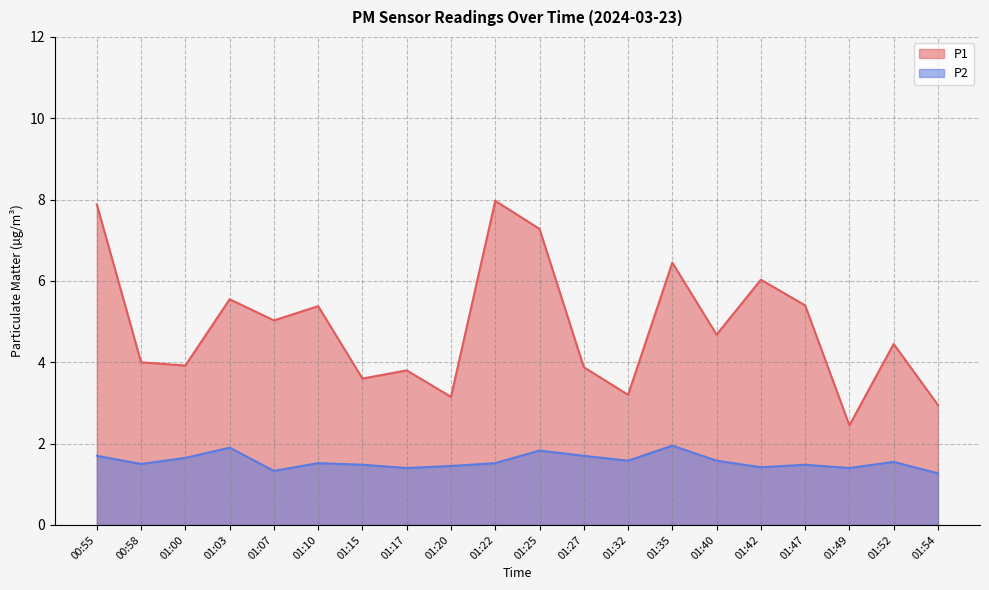

What position from the right is 01:00?

18